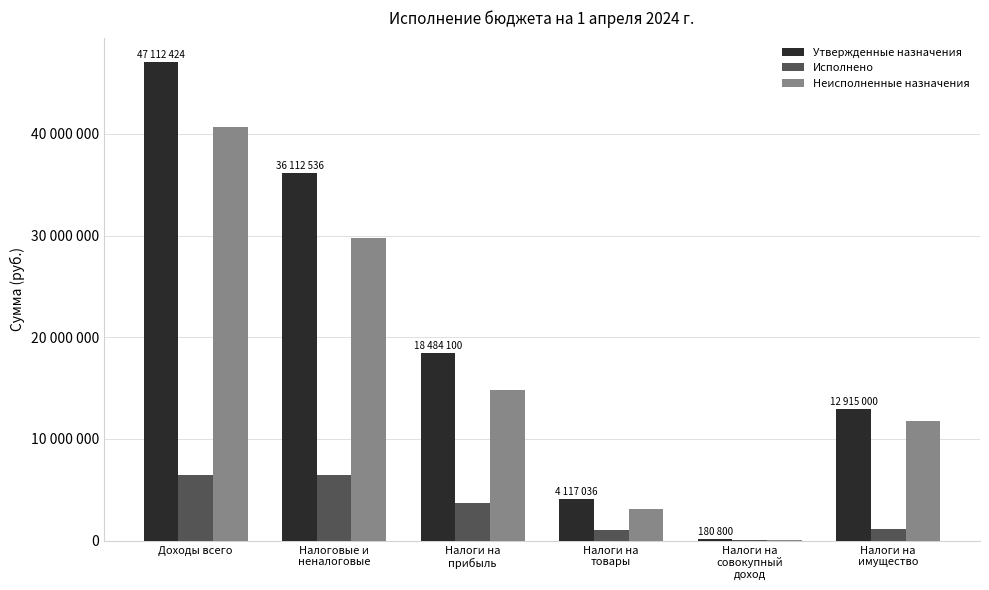

Are the bars horizontal?

No